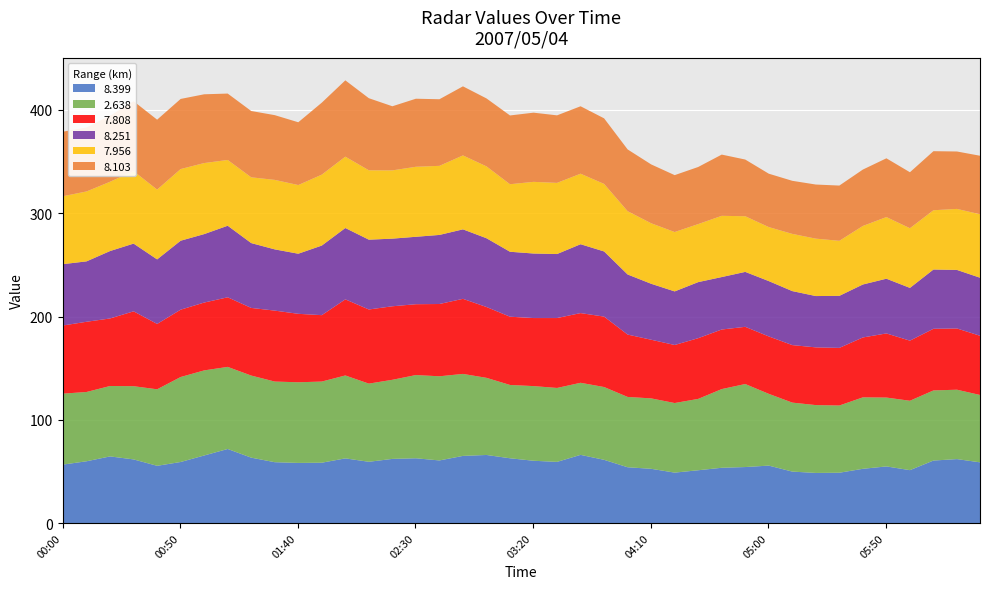

Rank the series at 2007/05/04 04:30 from lowest to highest value.

8.399, 8.251, 8.103, 7.956, 7.808, 2.638